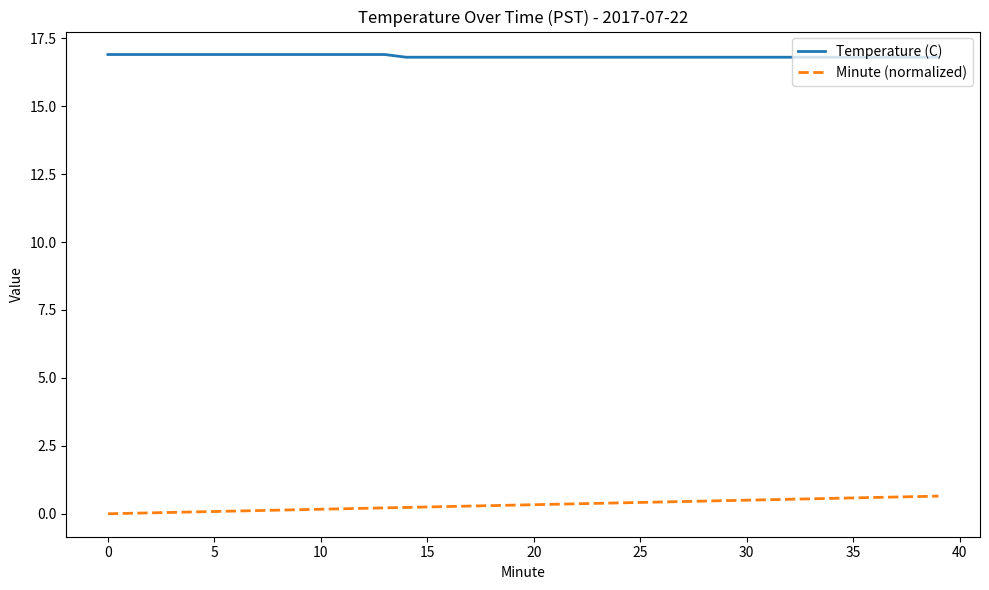

True or false: Temperature (C) and Minute (normalized) cross at least once.

False